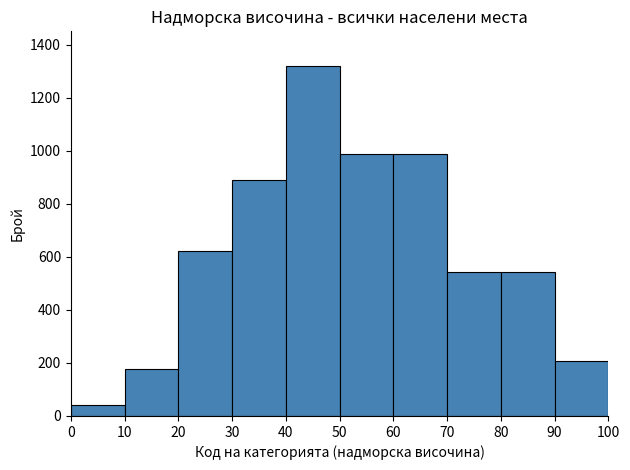

Reading left to right, list every bar in this chart as the range it spans on the x-axis followed by its height. The values are not printed on the chart, so give them approximately, as read against the axis.

0 to 10: 40
10 to 20: 180
20 to 30: 620
30 to 40: 900
40 to 50: 1320
50 to 60: 980
60 to 70: 980
70 to 80: 540
80 to 90: 540
90 to 100: 200